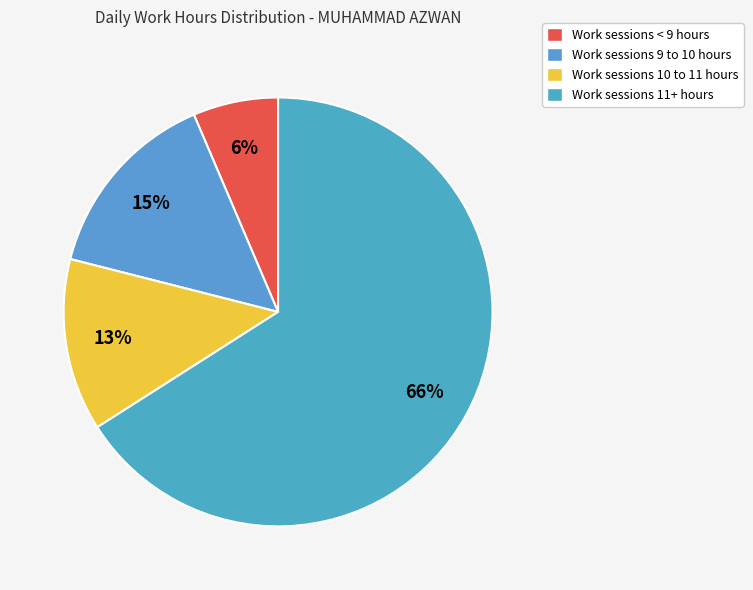

Does any single category account for the majority?

Yes